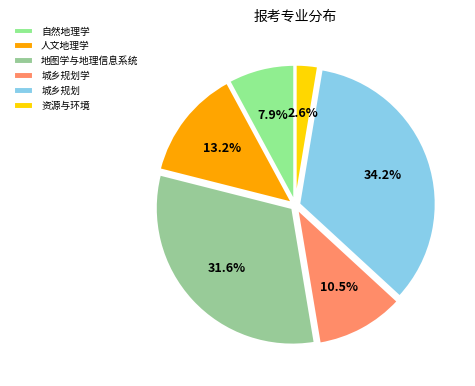

Count the number of slices in the pie.

6